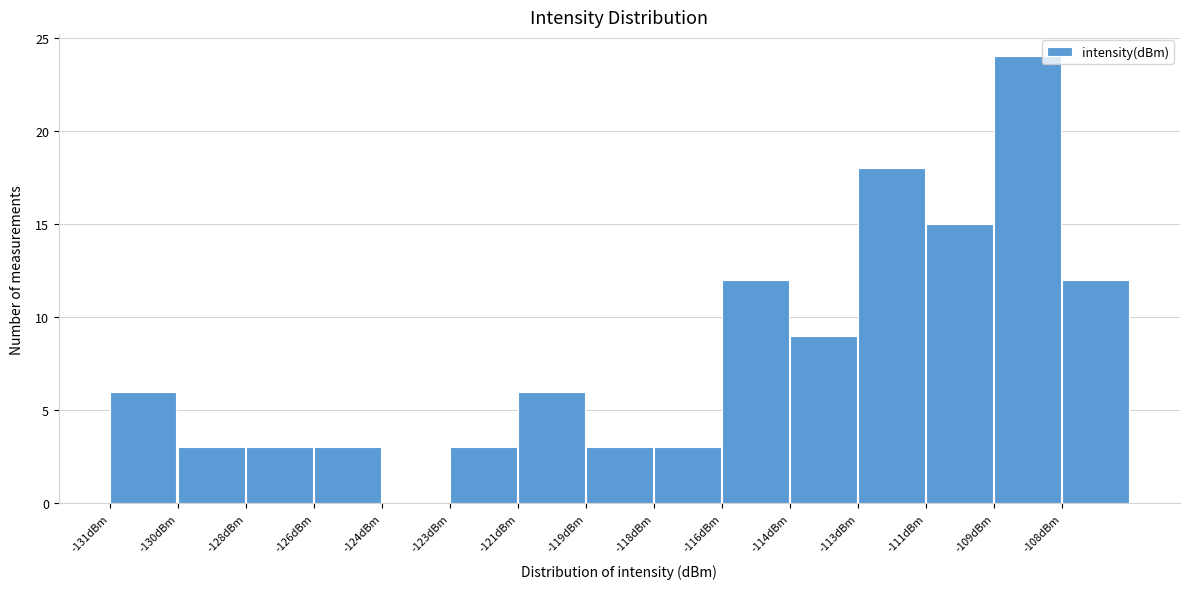

Reading left to right, extract all data points from this chart.

-131dBm=6	-130dBm=3	-128dBm=3	-126dBm=3	-124dBm=0	-123dBm=3	-121dBm=6	-119dBm=3	-118dBm=3	-116dBm=12	-114dBm=9	-113dBm=18	-111dBm=15	-109dBm=24	-108dBm=12